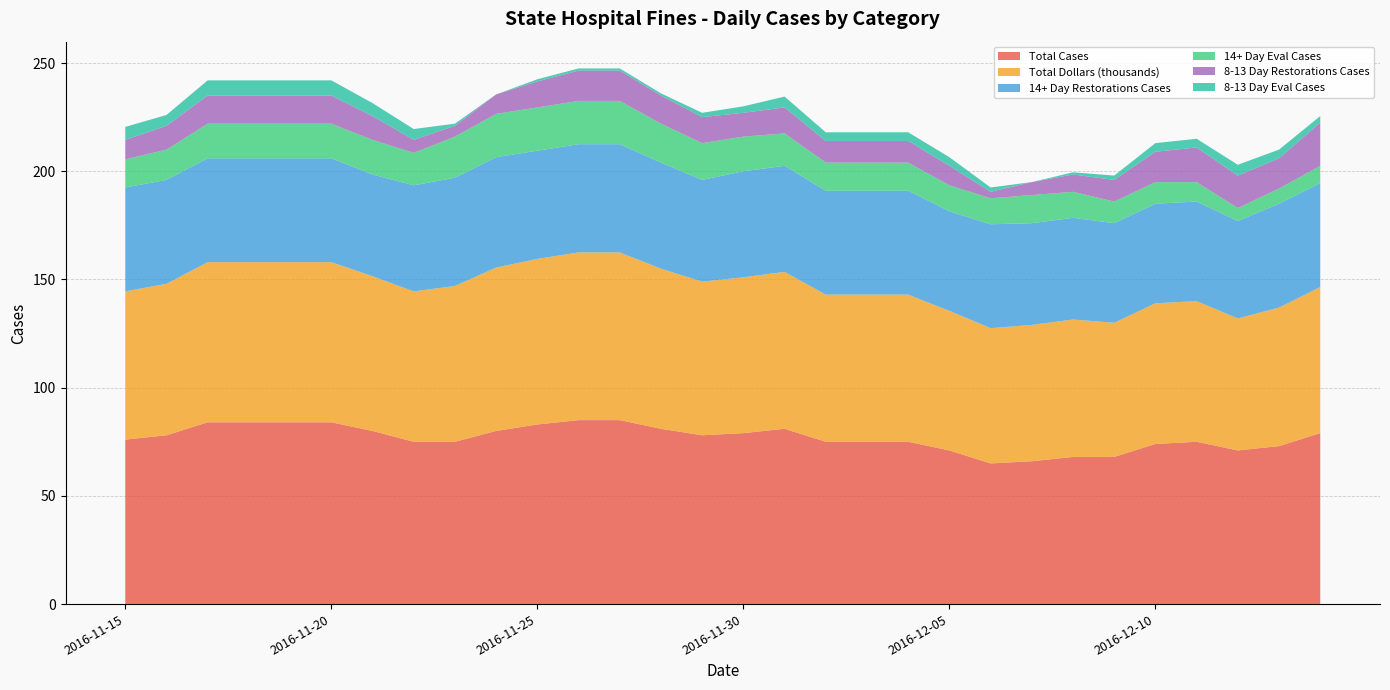

Reading left to right, list all the values displayed in this chart.

Total Cases: 76.0	78.0	84.0	84.0	84.0	84.0	80.0	75.0	75.0	80.0	83.0	85.0	85.0	81.0	78.0	79.0	81.0	75.0	75.0	75.0	71.0	65.0	66.0	68.0	68.0	74.0	75.0	71.0	73.0	79.0
Total Dollars (thousands): 68.5	70.0	74.0	74.0	74.0	74.0	71.5	69.5	72.0	75.5	76.5	77.5	77.5	74.0	71.0	72.0	72.5	68.0	68.0	68.0	64.5	62.5	63.0	63.5	62.0	65.0	65.0	61.0	64.0	67.5
14+ Day Restorations Cases: 48.0	48.0	48.0	48.0	48.0	48.0	47.0	49.0	50.0	51.0	50.0	50.0	50.0	49.0	47.0	49.0	49.0	48.0	48.0	48.0	46.0	48.0	47.0	47.0	46.0	46.0	46.0	45.0	48.0	48.0
14+ Day Eval Cases: 13.0	14.0	16.0	16.0	16.0	16.0	16.0	15.0	19.0	20.0	20.0	20.0	20.0	18.0	17.0	16.0	15.0	13.0	13.0	13.0	12.0	12.0	13.0	12.0	10.0	10.0	9.0	6.0	7.0	8.0
8-13 Day Restorations Cases: 9.0	11.0	13.0	13.0	13.0	13.0	11.0	6.0	5.0	9.0	12.0	14.0	14.0	13.0	12.0	11.0	12.0	10.0	10.0	10.0	9.0	3.0	6.0	8.0	10.0	14.0	16.0	15.0	14.0	20.0
8-13 Day Eval Cases: 6.0	5.0	7.0	7.0	7.0	7.0	6.0	5.0	1.0	0.0	1.0	1.0	1.0	1.0	2.0	3.0	5.0	4.0	4.0	4.0	4.0	2.0	0.0	1.0	2.0	4.0	4.0	5.0	4.0	3.0